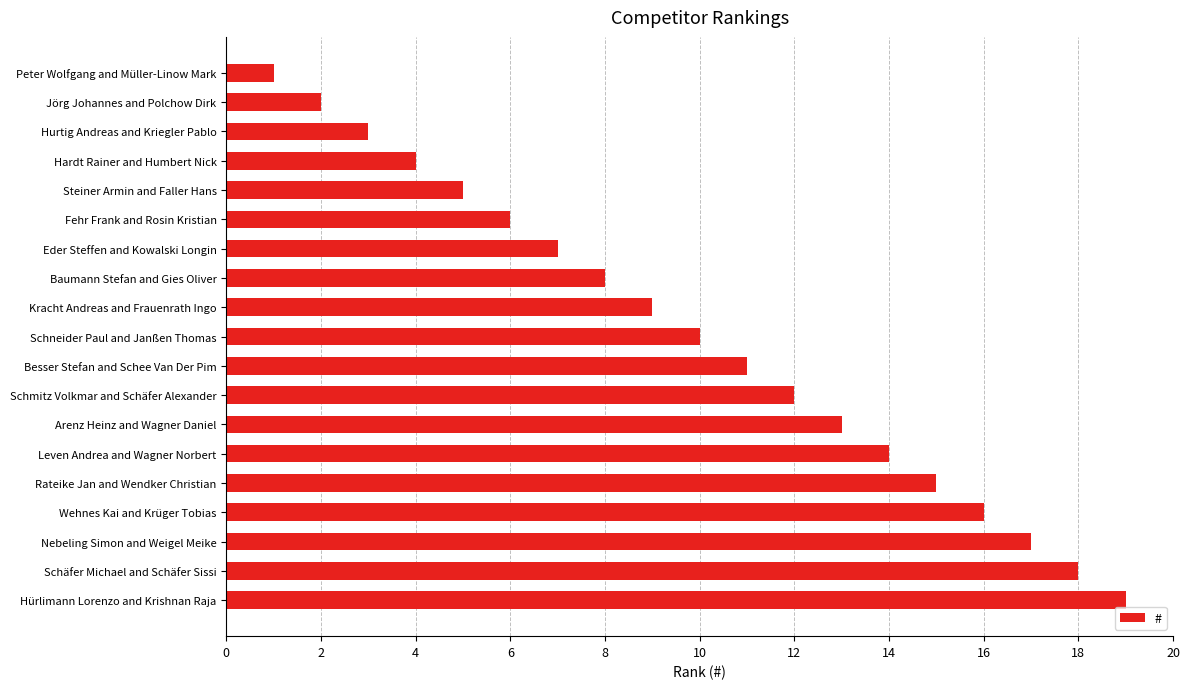

Is it true that the value at Schäfer Michael and Schäfer Sissi is 8?

False